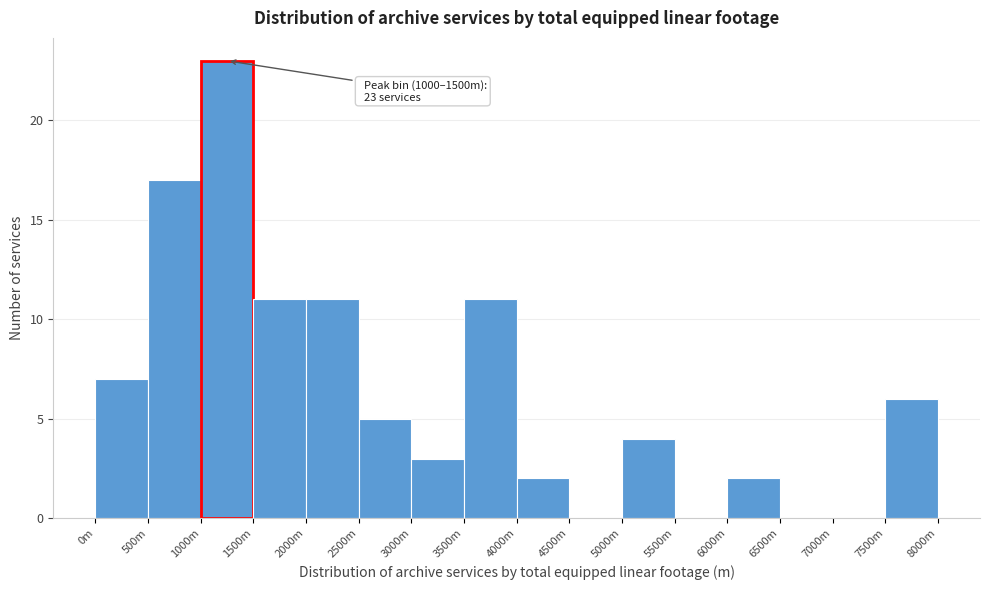

Reading right to left, what are all the values shown in this chart?

7500m=6	7000m=0	6500m=0	6000m=2	5500m=0	5000m=4	4500m=0	4000m=2	3500m=11	3000m=3	2500m=5	2000m=11	1500m=11	1000m=23	500m=17	0m=7